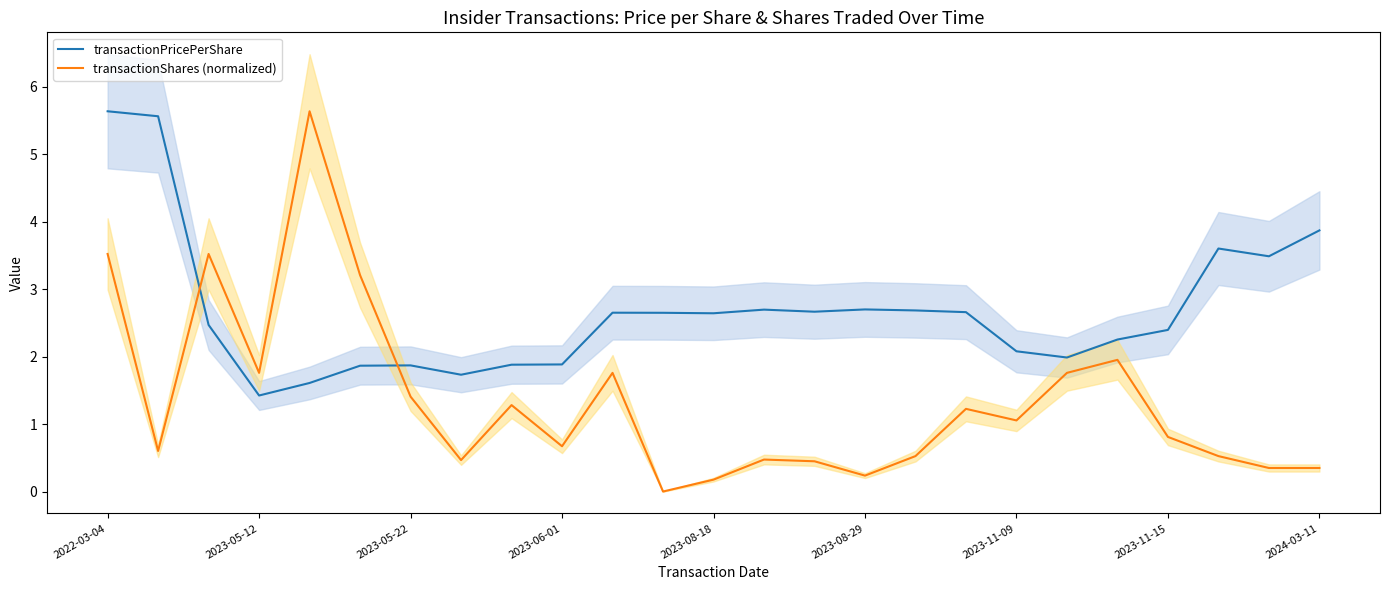

Reading left to right, list all the values displayed in this chart.

transactionPricePerShare: 5.6	5.6	2.5	1.4	1.6	1.9	1.9	1.7	1.9	1.9	2.7	2.6	2.6	2.7	2.7	2.7	2.7	2.7	2.1	2.0	2.3	2.4	3.6	3.5	3.9
transactionShares (normalized): 3.5	0.6	3.5	1.8	5.6	3.2	1.4	0.5	1.3	0.7	1.8	0.0	0.2	0.5	0.5	0.2	0.5	1.2	1.1	1.8	2.0	0.8	0.5	0.4	0.4